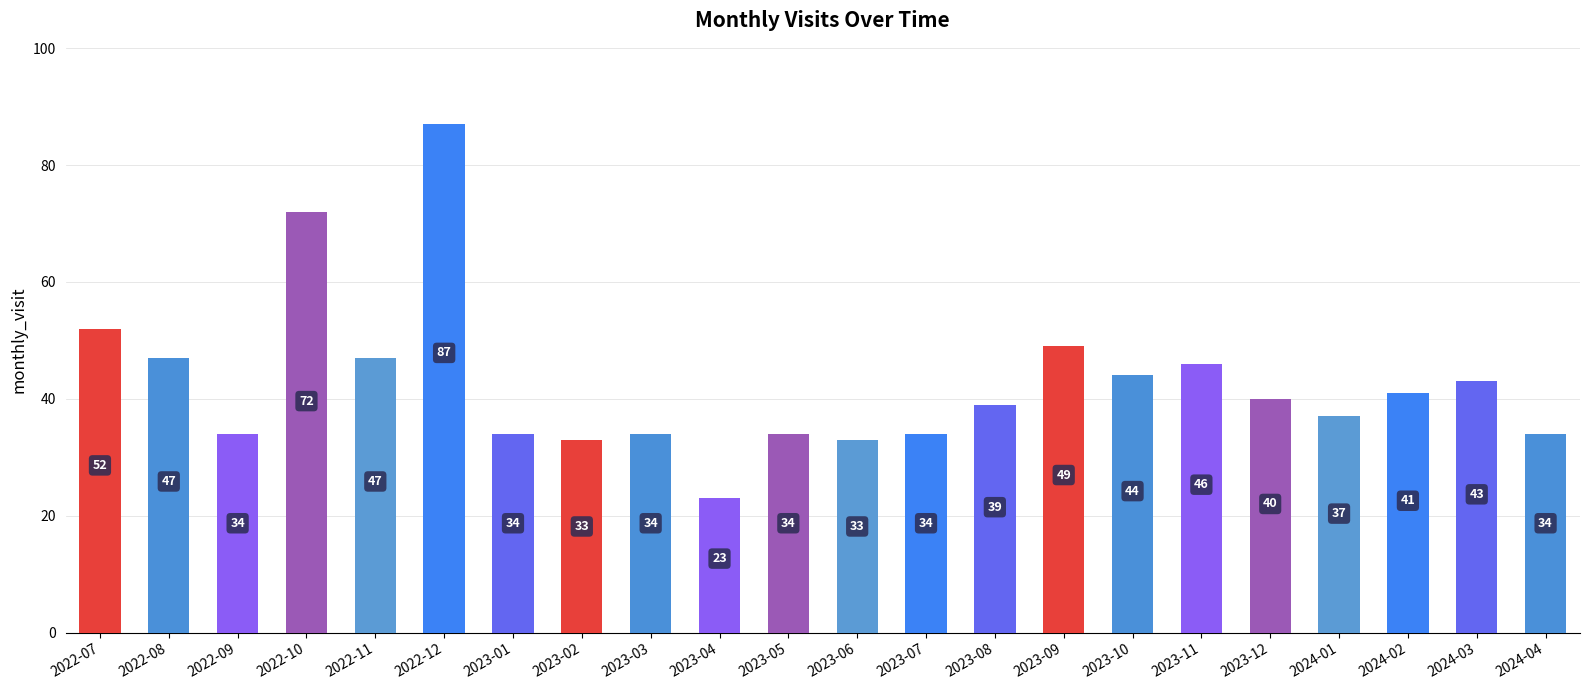

Which label corresponds to the smallest value in the chart?

2023-04